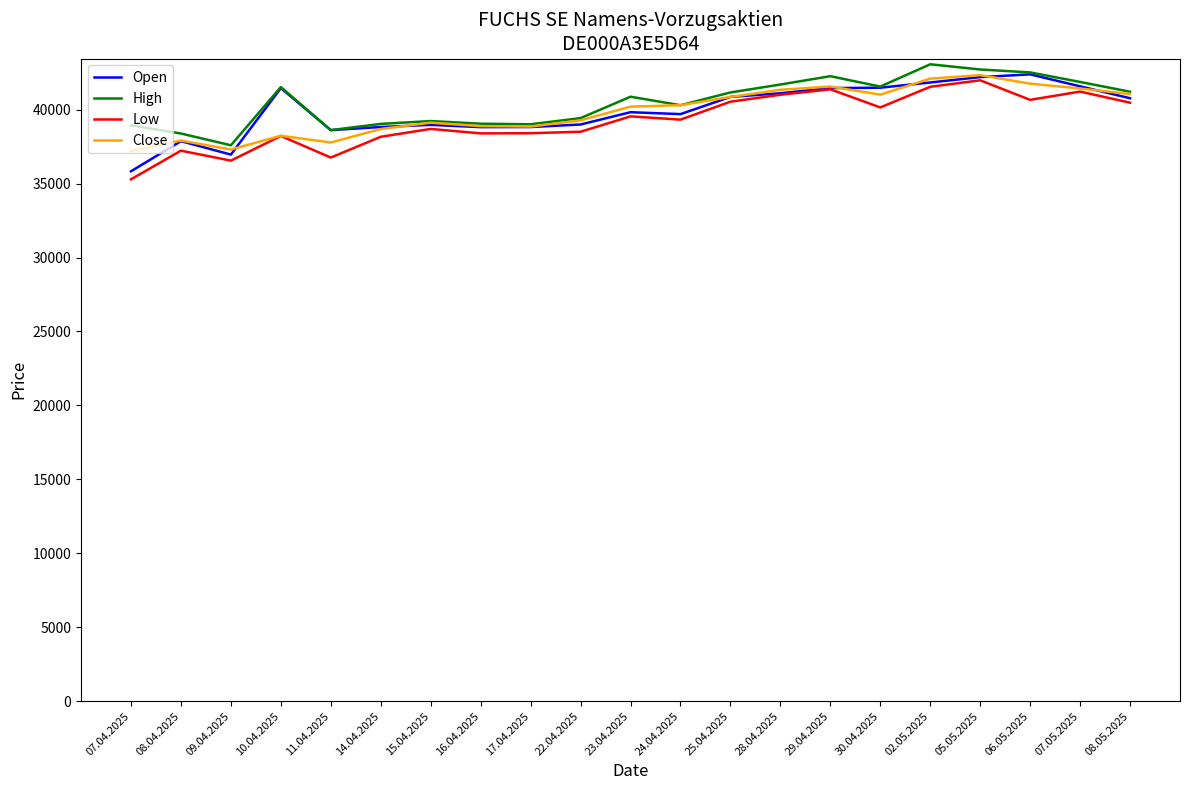

True or false: High has a value of 41166 at 25.04.2025.

True